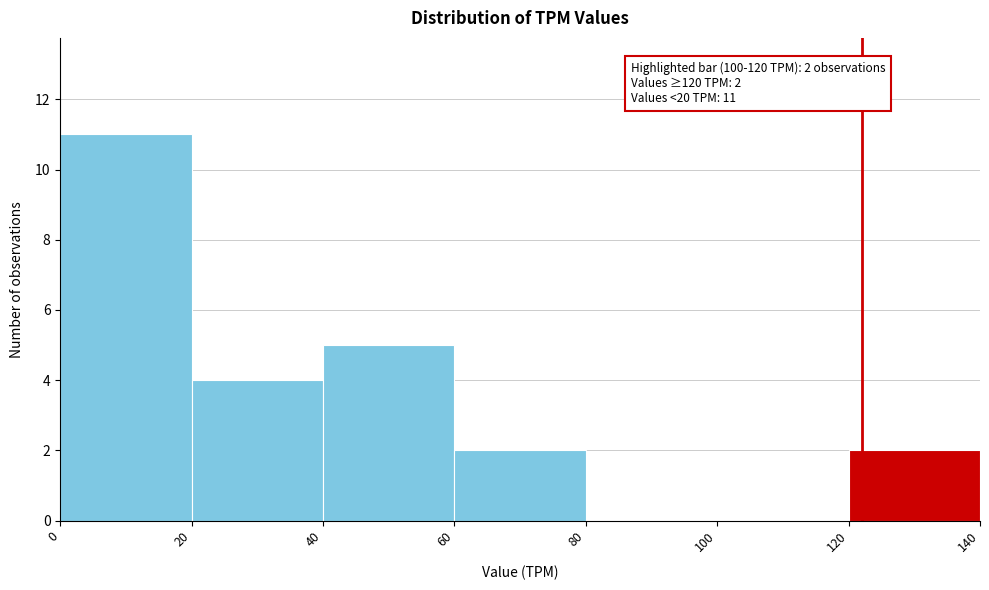

Which range on the x-axis has the tallest bar?

0 to 20